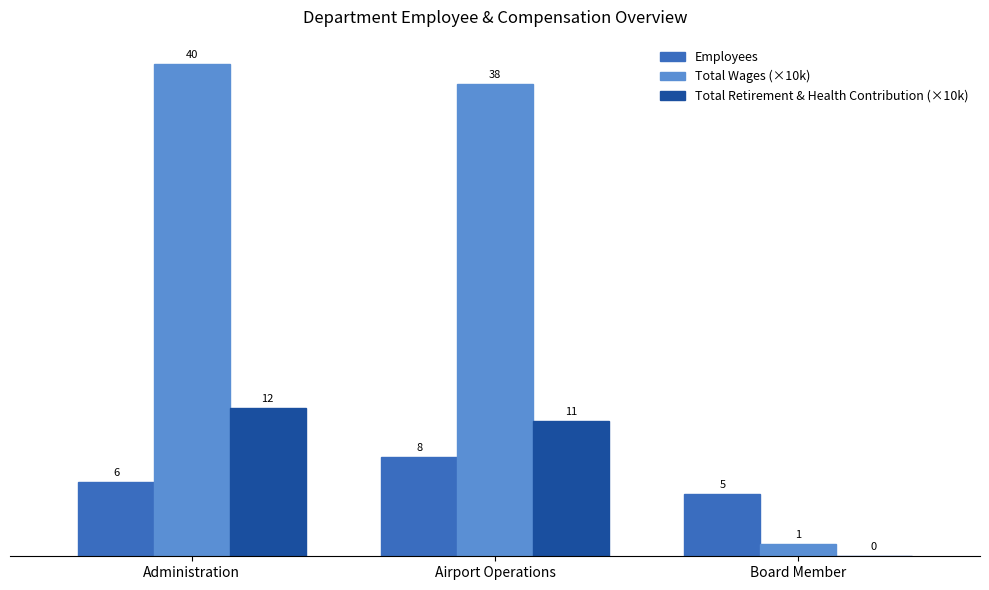

Is the value of Total Retirement & Health Contribution (×10k) at Board Member greater than the value of Employees at Administration?

No